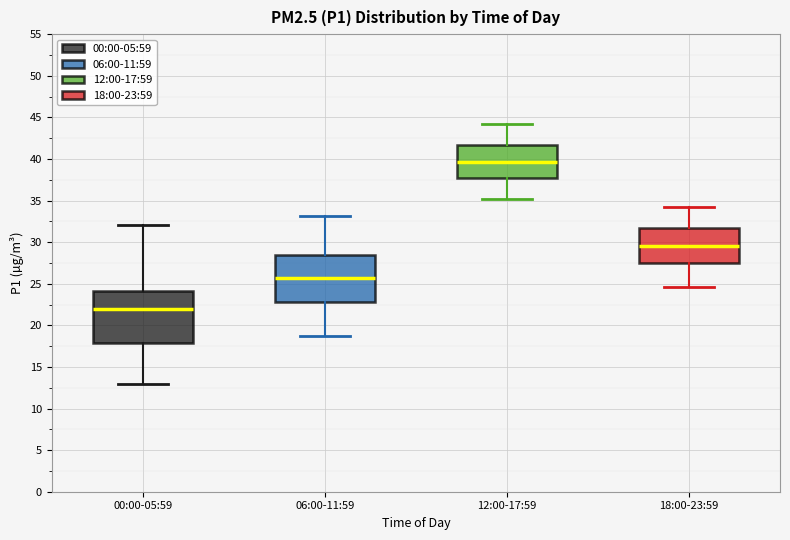

Reading left to right, transcribe this box plot: for each box, give where its median line is, the range the box spans, and where its two whiskers end, as read against the y-axis. The values are not printed on the chart, so give them approximately, as read against the axis.

00:00-05:59: median 22.0, box 18.0 to 24.0, whiskers 13.0 to 32.0
06:00-11:59: median 25.5, box 23.0 to 28.5, whiskers 19.0 to 33.0
12:00-17:59: median 39.5, box 38.0 to 41.5, whiskers 35.0 to 44.0
18:00-23:59: median 29.5, box 27.5 to 31.5, whiskers 24.5 to 34.0